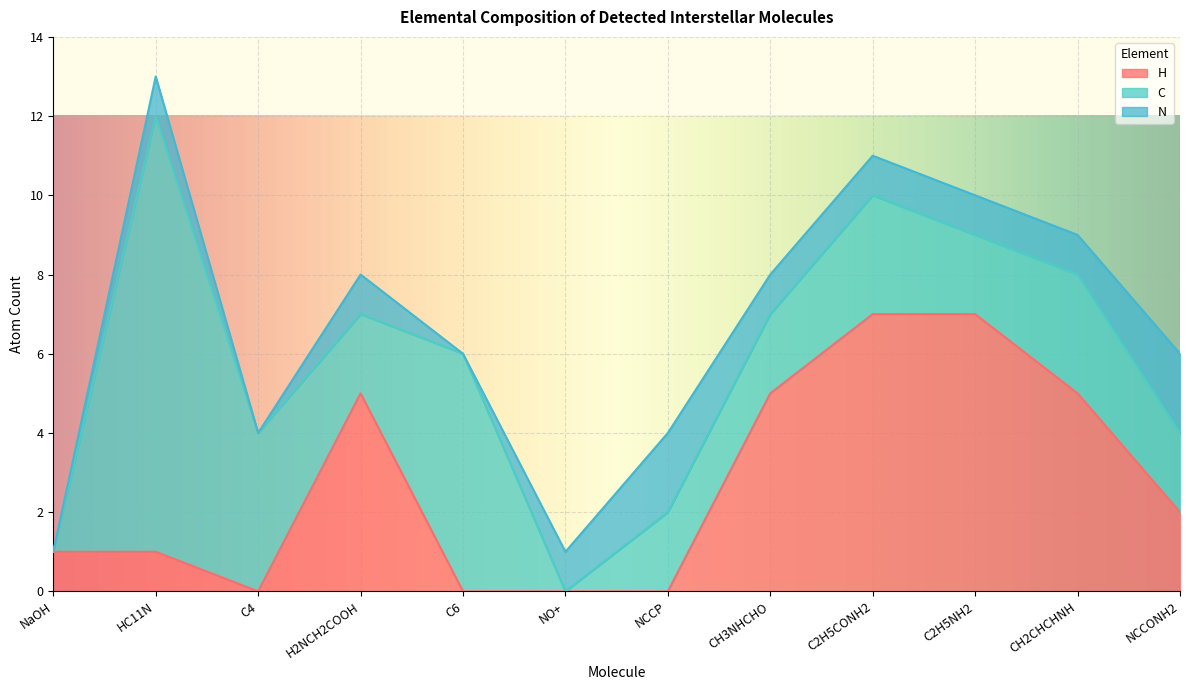

How many interior local valleys does the N series have?

2